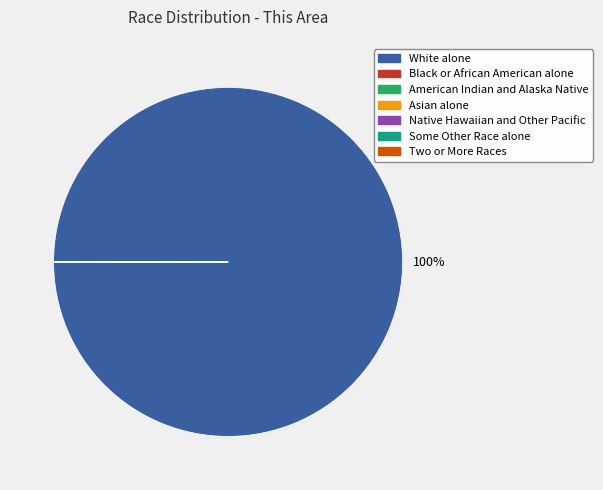

To the nearest percent, what is the average slice percentage?

14%